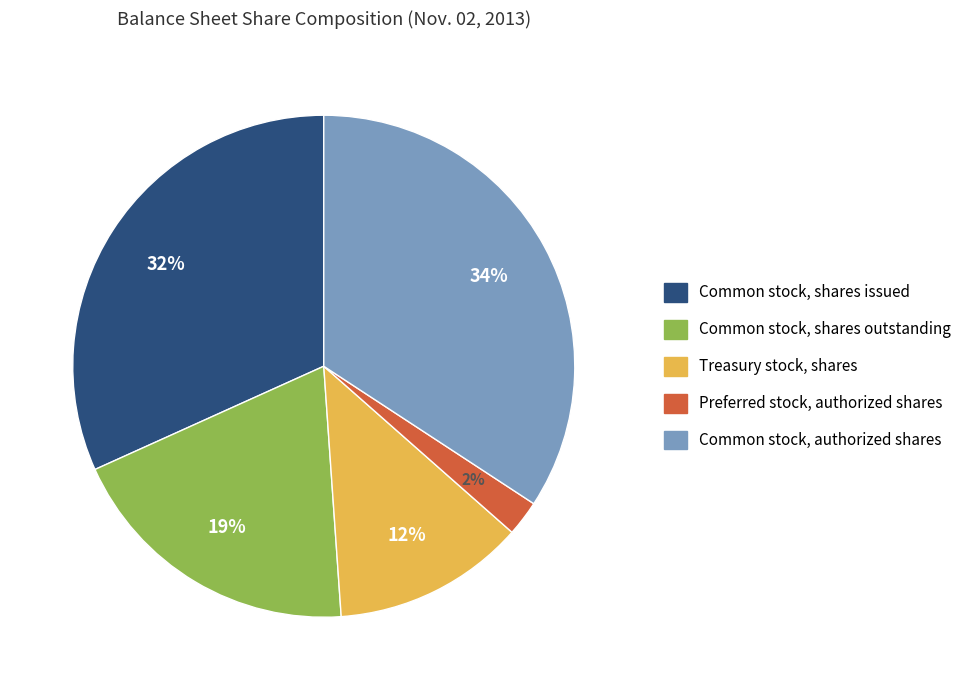

Is it true that Common stock, shares outstanding is 19% of the pie?

True